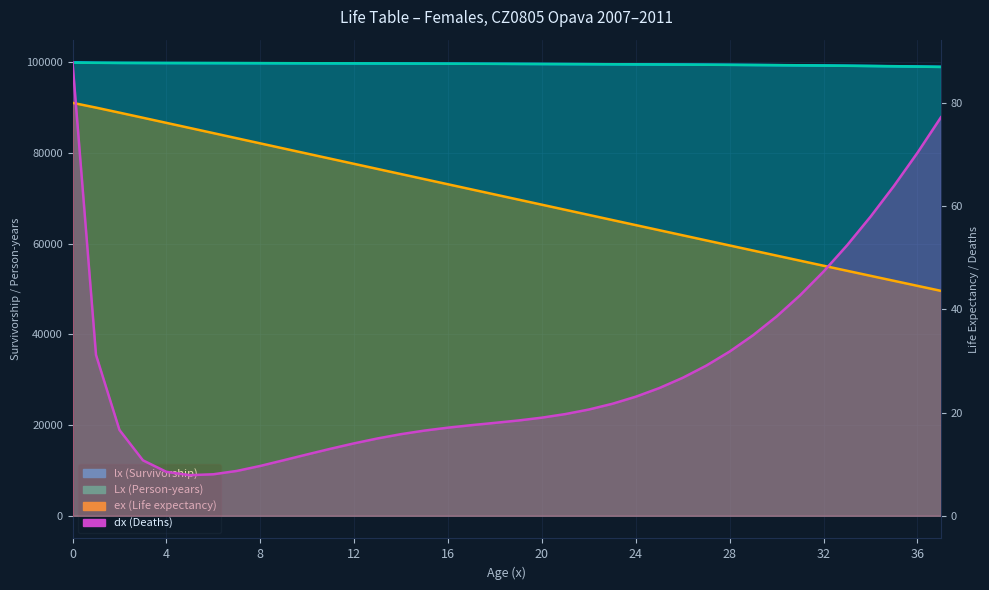

True or false: ex (Life expectancy) and lx (Survivorship) intersect in this chart.

False